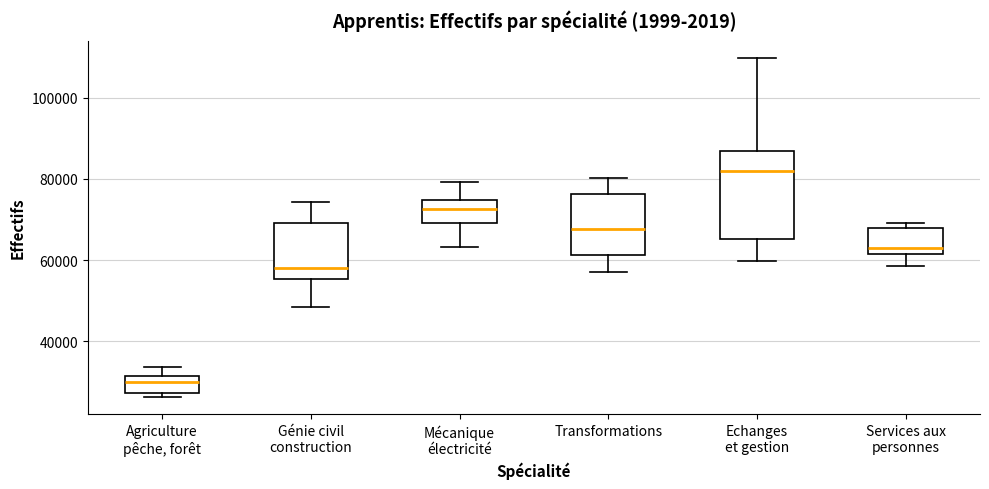

Reading left to right, transcribe this box plot: for each box, give where its median line is, the range the box spans, and where its two whiskers end, as read against the y-axis. The values are not printed on the chart, so give them approximately, as read against the axis.

Agriculture pêche, forêt: median 30000, box 28000 to 32000, whiskers 26000 to 34000
Génie civil construction: median 58000, box 56000 to 70000, whiskers 48000 to 74000
Mécanique électricité: median 72000, box 70000 to 74000, whiskers 64000 to 80000
Transformations: median 68000, box 62000 to 76000, whiskers 58000 to 80000
Echanges et gestion: median 82000, box 66000 to 86000, whiskers 60000 to 110000
Services aux personnes: median 64000, box 62000 to 68000, whiskers 58000 to 70000